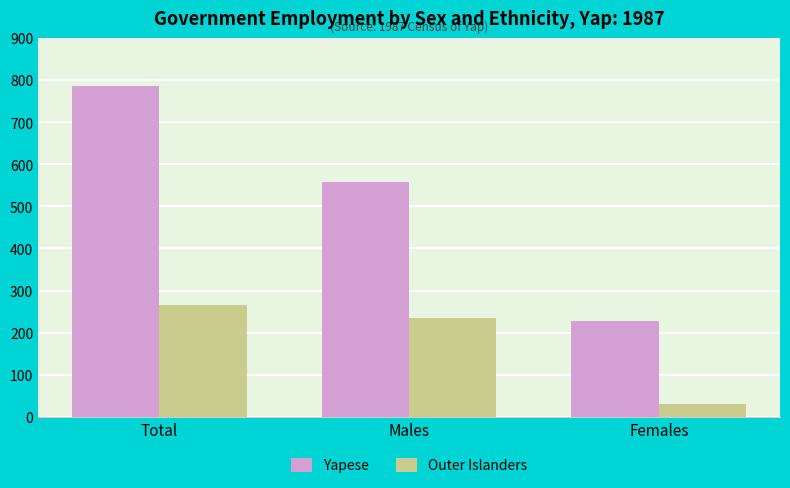

Is it true that Outer Islanders equals 265 at Total?

True